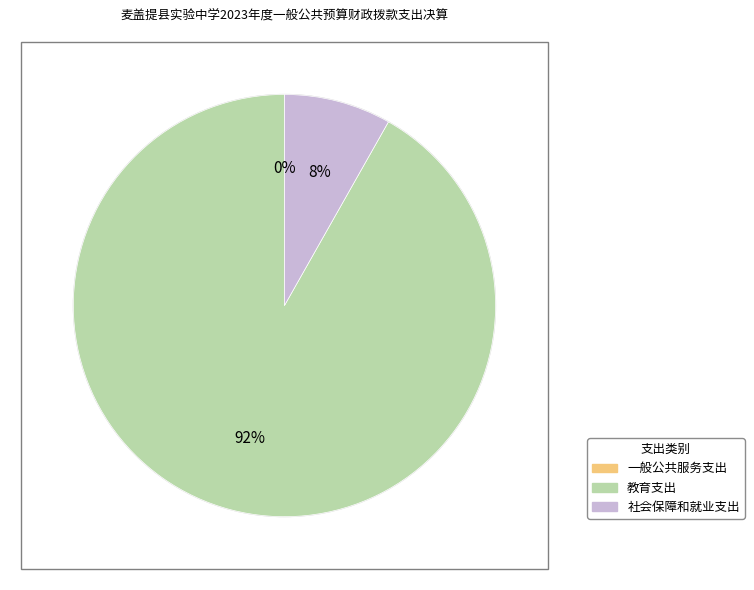

Which slice is the largest?

教育支出